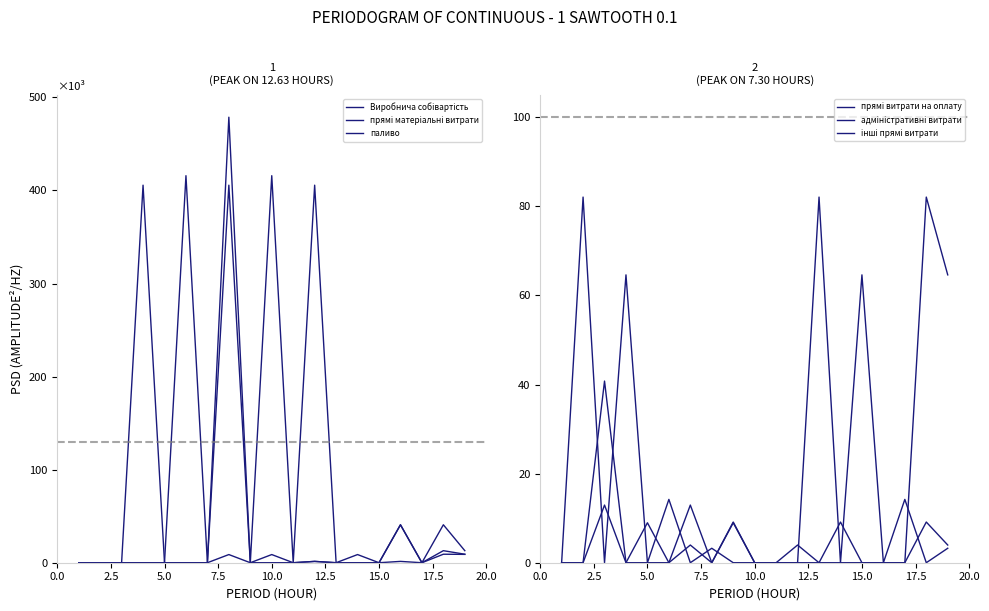

What is the label of the 16th point from the right?

7.5